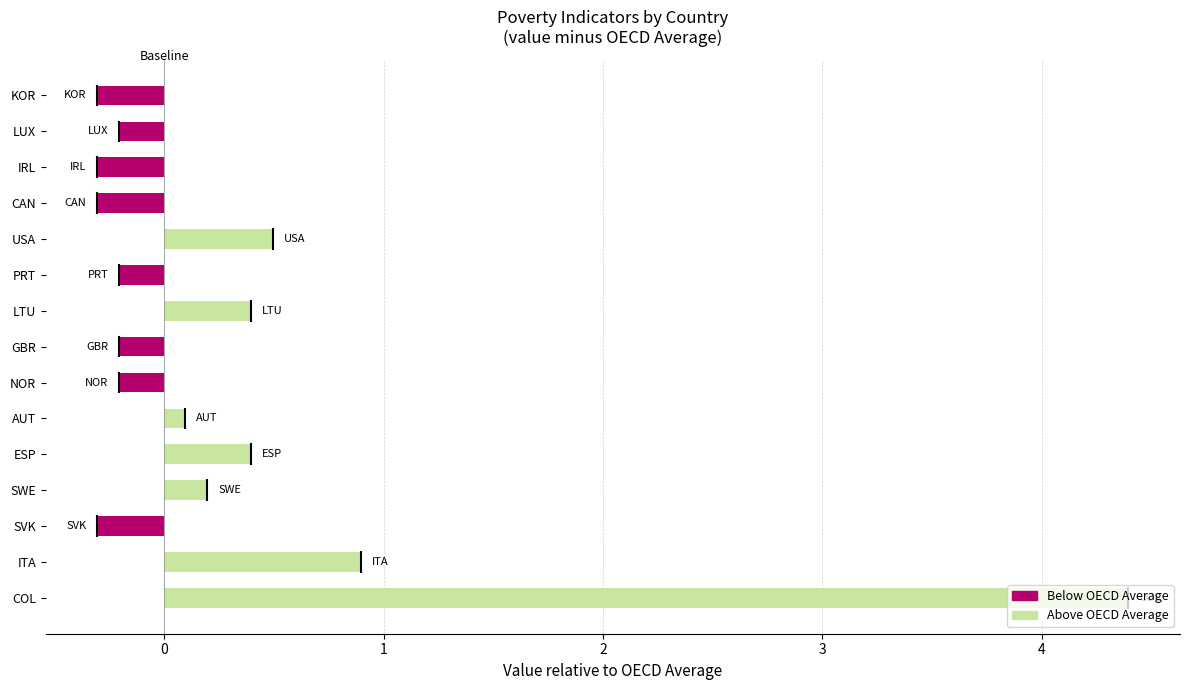

Is it true that the value at LUX is -0.2?

True